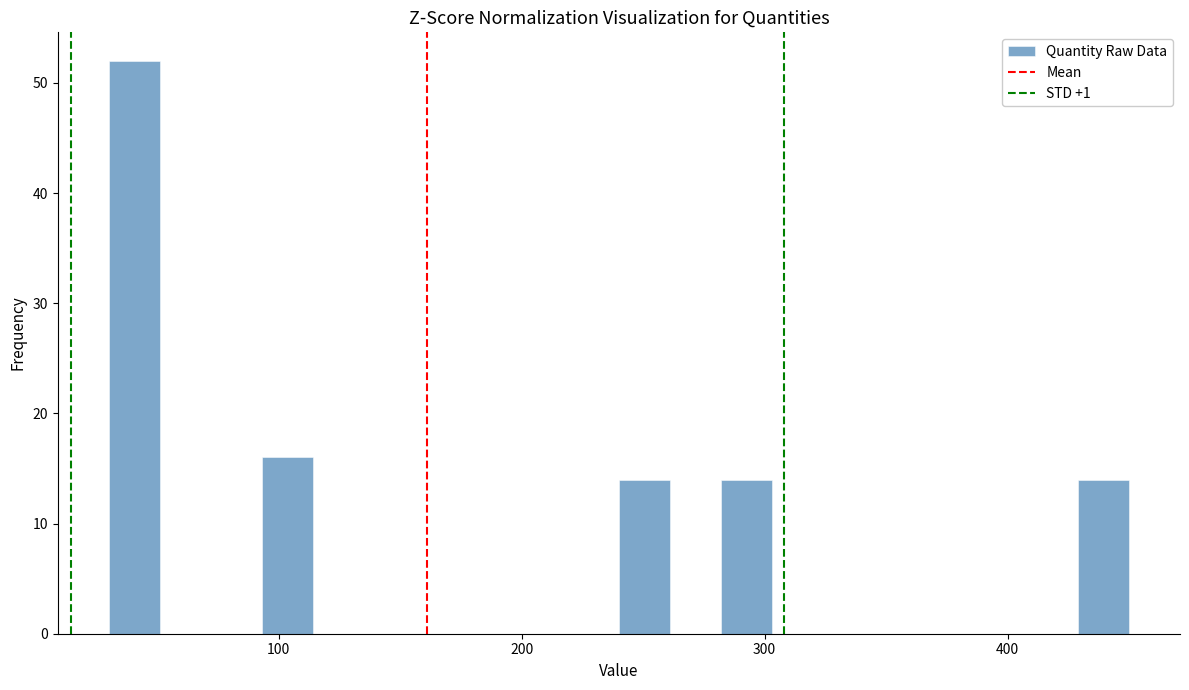

Read against the x-axis, roughly where is the centre of the tallest bar?

40